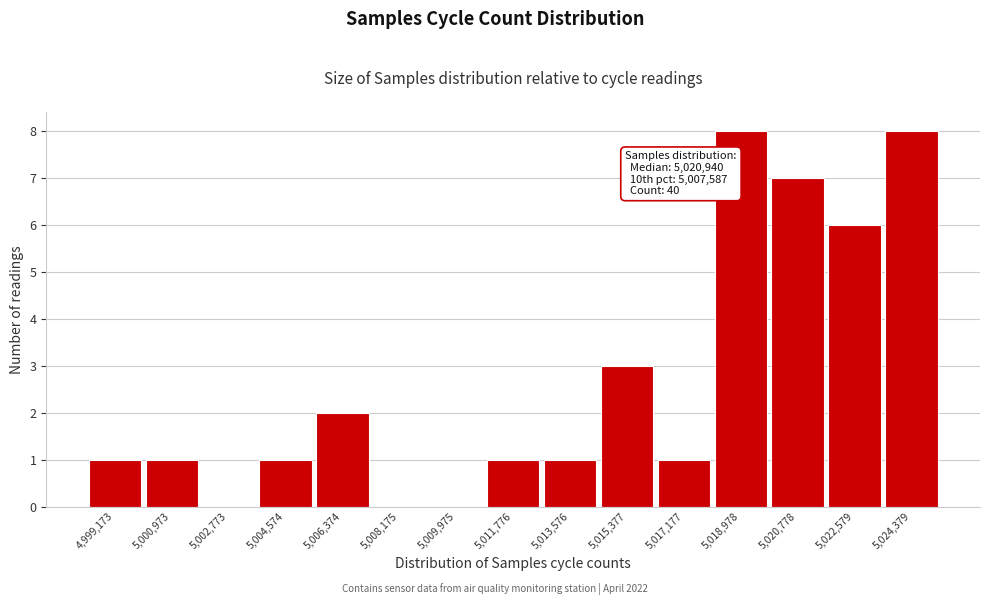

Reading left to right, extract all data points from this chart.

4,999,173=1	5,000,973=1	5,002,773=0	5,004,574=1	5,006,374=2	5,008,175=0	5,009,975=0	5,011,776=1	5,013,576=1	5,015,377=3	5,017,177=1	5,018,978=8	5,020,778=7	5,022,579=6	5,024,379=8